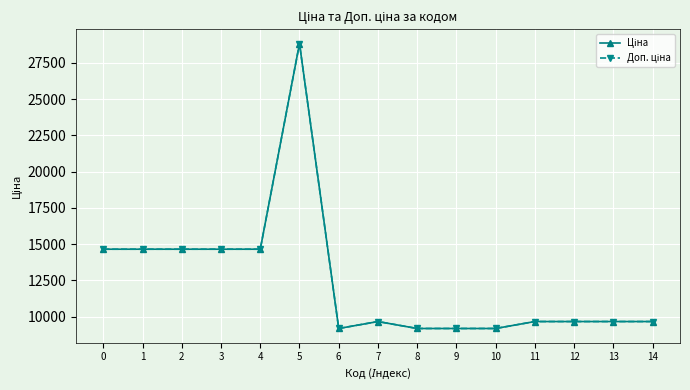

Does the chart have visible grid lines?

Yes